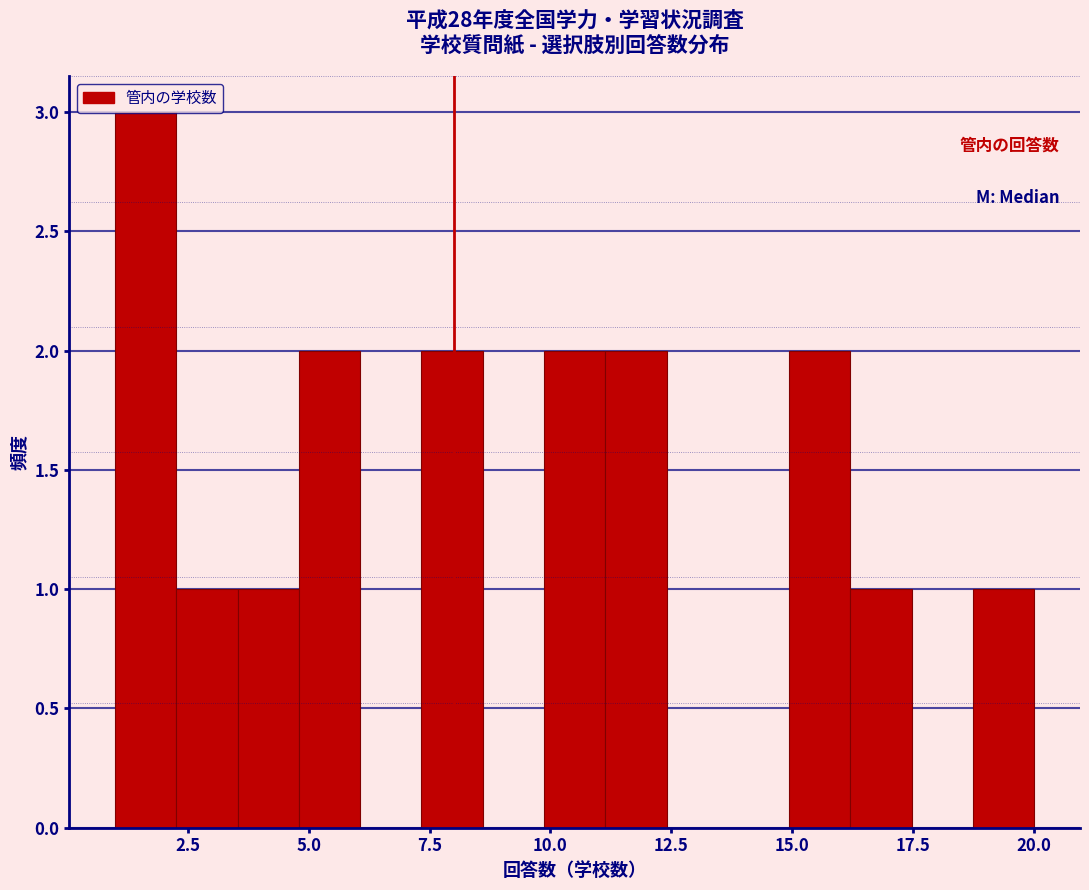

Around what value on the x-axis is the tallest bar? Give the approximate position of its centre, as read against the axis.

1.5